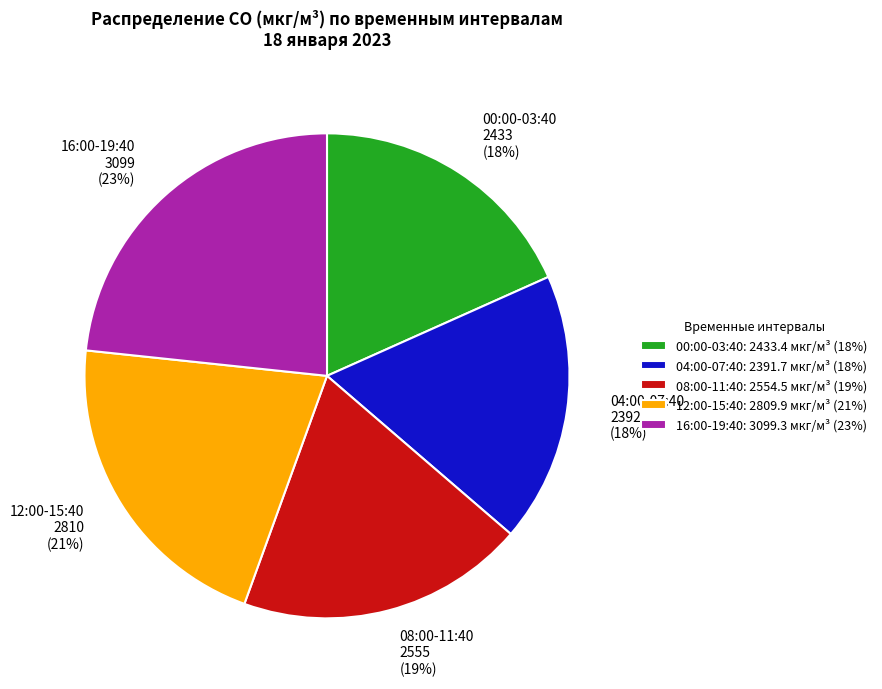

To the nearest percent, what is the combined percentage of 12:00-15:40 and 08:00-11:40?

40%